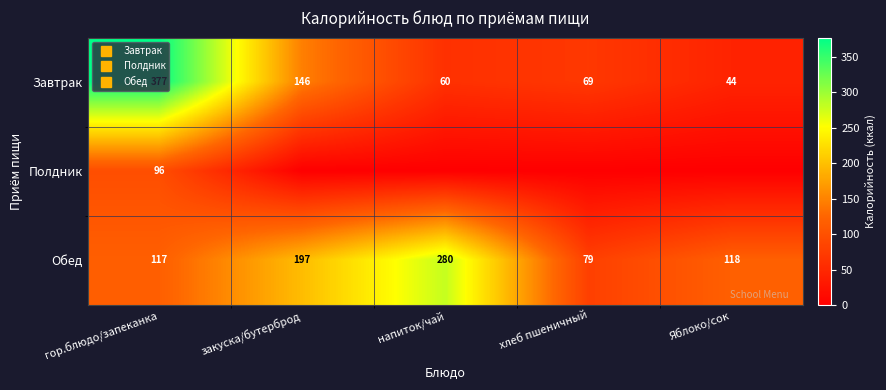

Which series has the largest total across all categories?

Обед